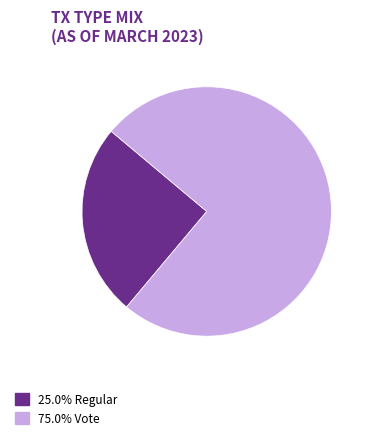

Count the number of slices in the pie.

2